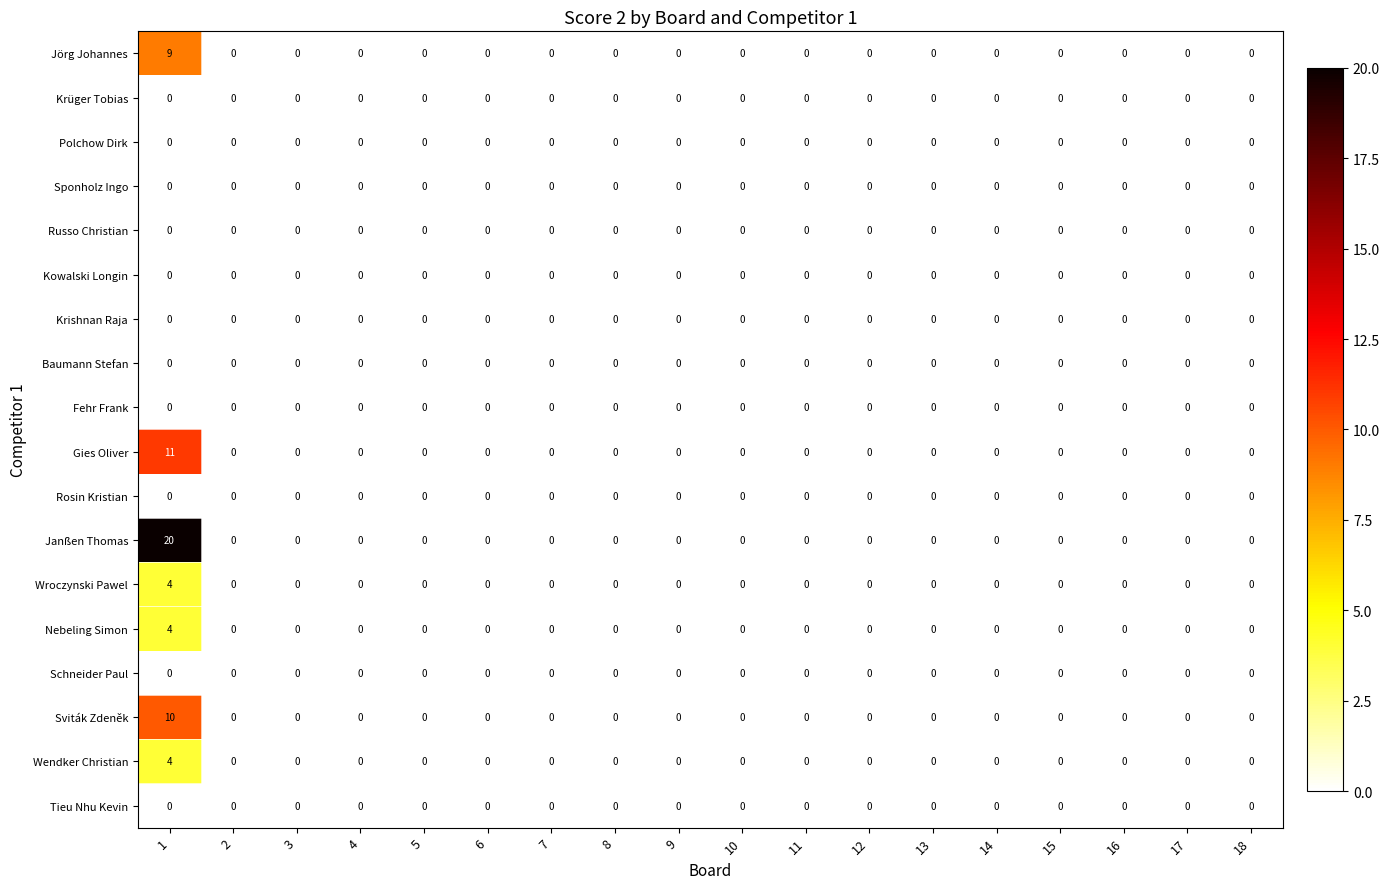

Which series has the largest range (max minus min)?

Janßen Thomas